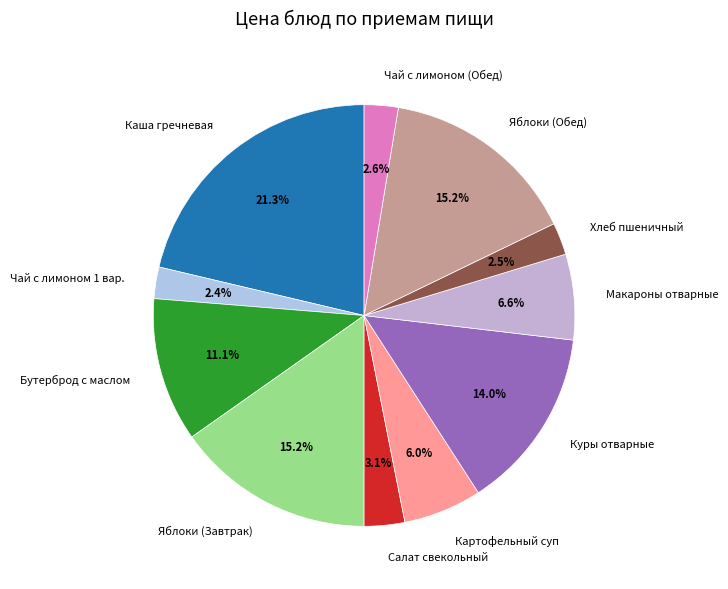

Is it true that Салат свекольный is 3% of the pie?

True